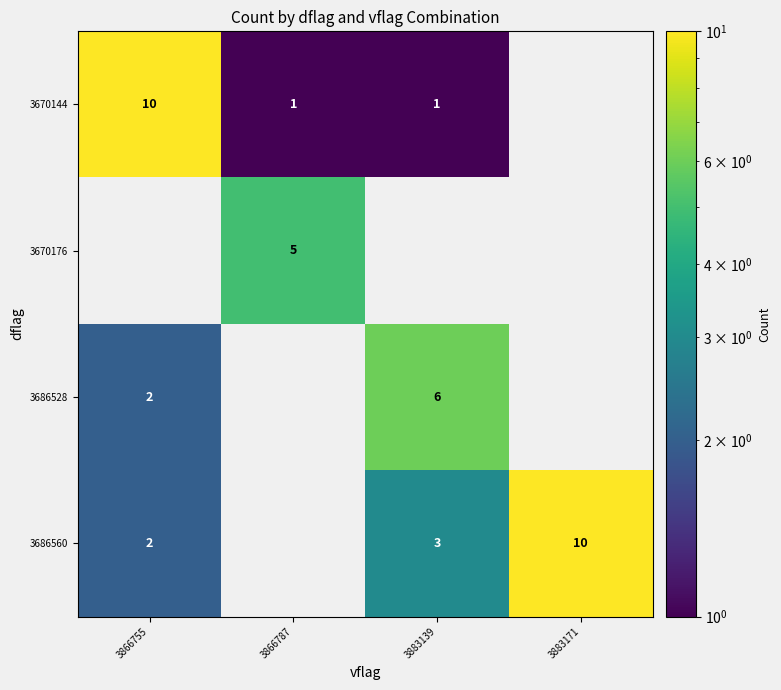

True or false: 3686560 has a value of 3 at 3883139.

True